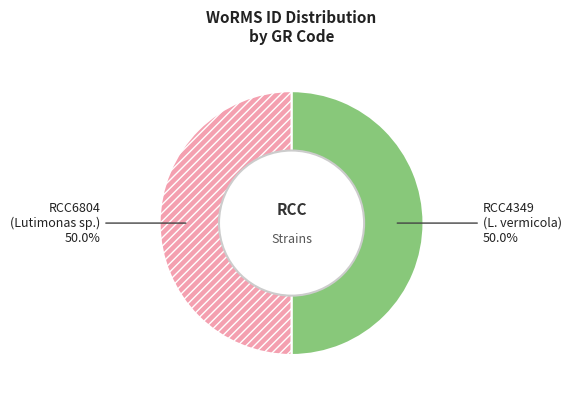

Which category has the biggest portion of the pie?

RCC4349 (Lutimonas vermicola)